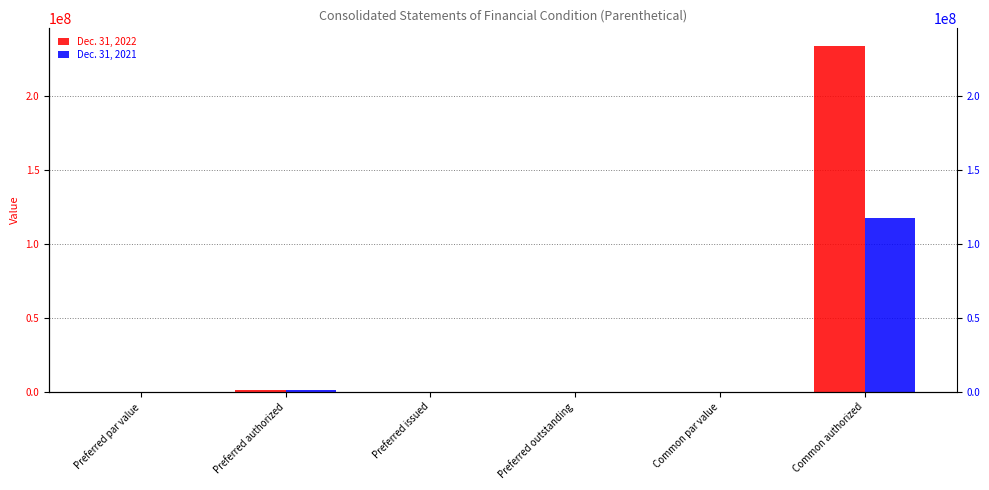

Which series has the largest range (max minus min)?

Dec. 31, 2022